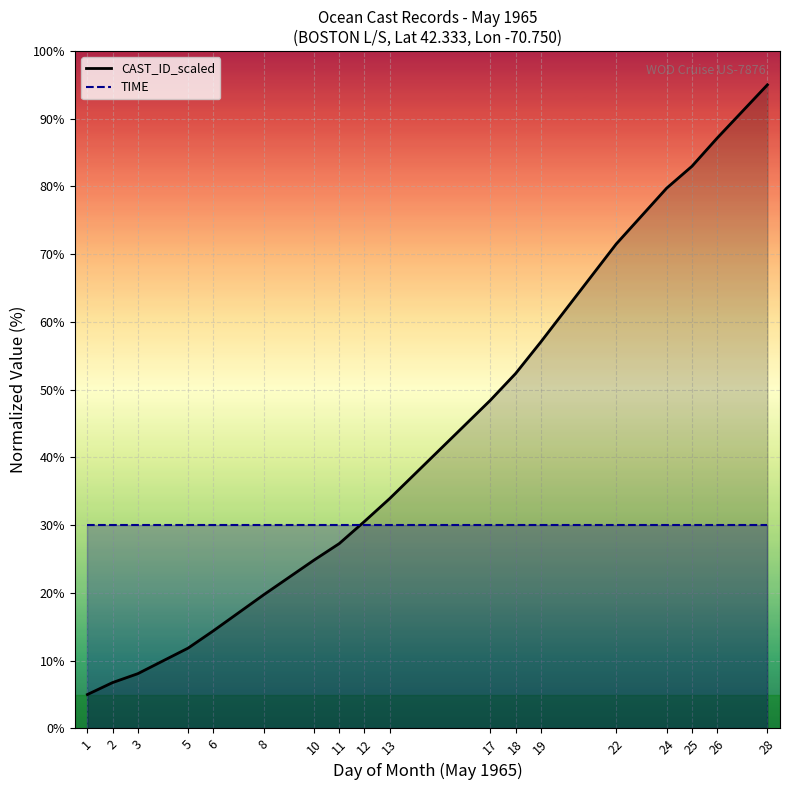

Reading left to right, transcribe all the data shown in this chart.

CAST_ID_scaled: 5.0	6.8	8.1	11.9	14.4	19.7	24.8	27.3	30.5	33.9	48.4	52.4	57.0	71.5	79.7	83.0	87.1	95.0
TIME: 30.0	30.0	30.0	30.0	30.0	30.0	30.0	30.0	30.0	30.0	30.0	30.0	30.0	30.0	30.0	30.0	30.0	30.0